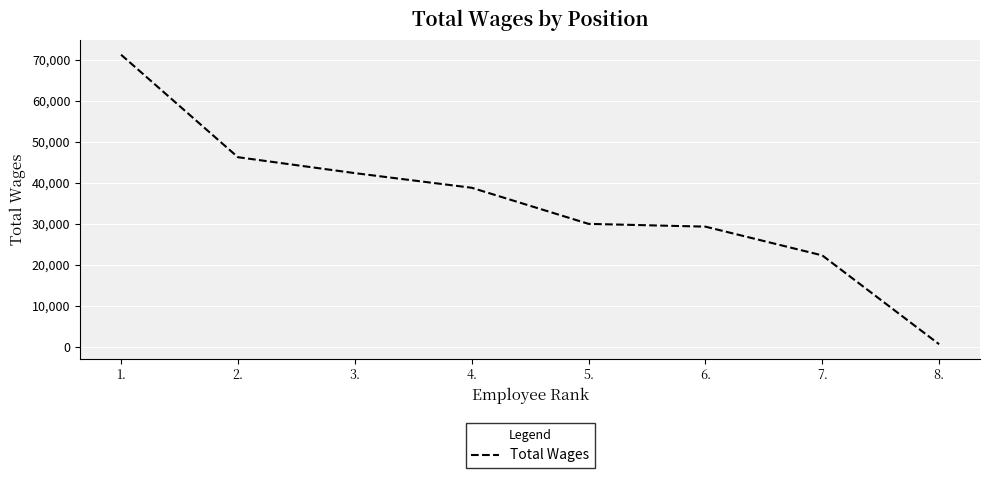

What is the difference between the maximum and second lowest values?

48972